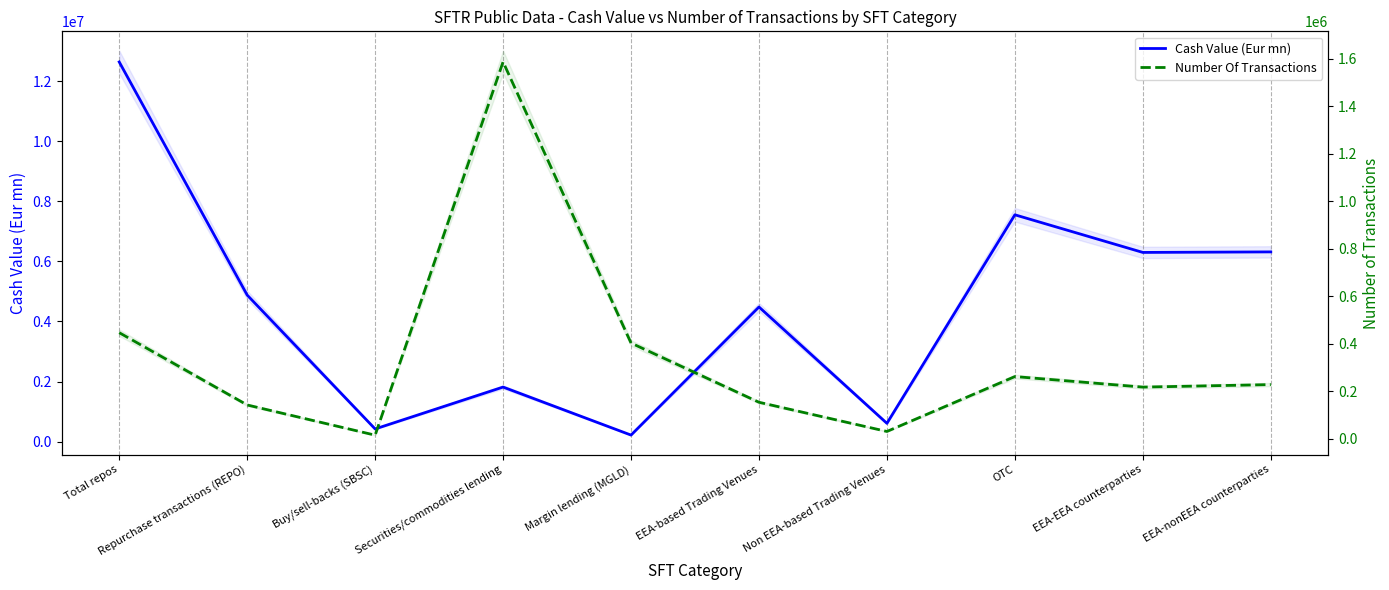

What is the difference between the second highest and minimum values in the Number Of Transactions series?

431228.0